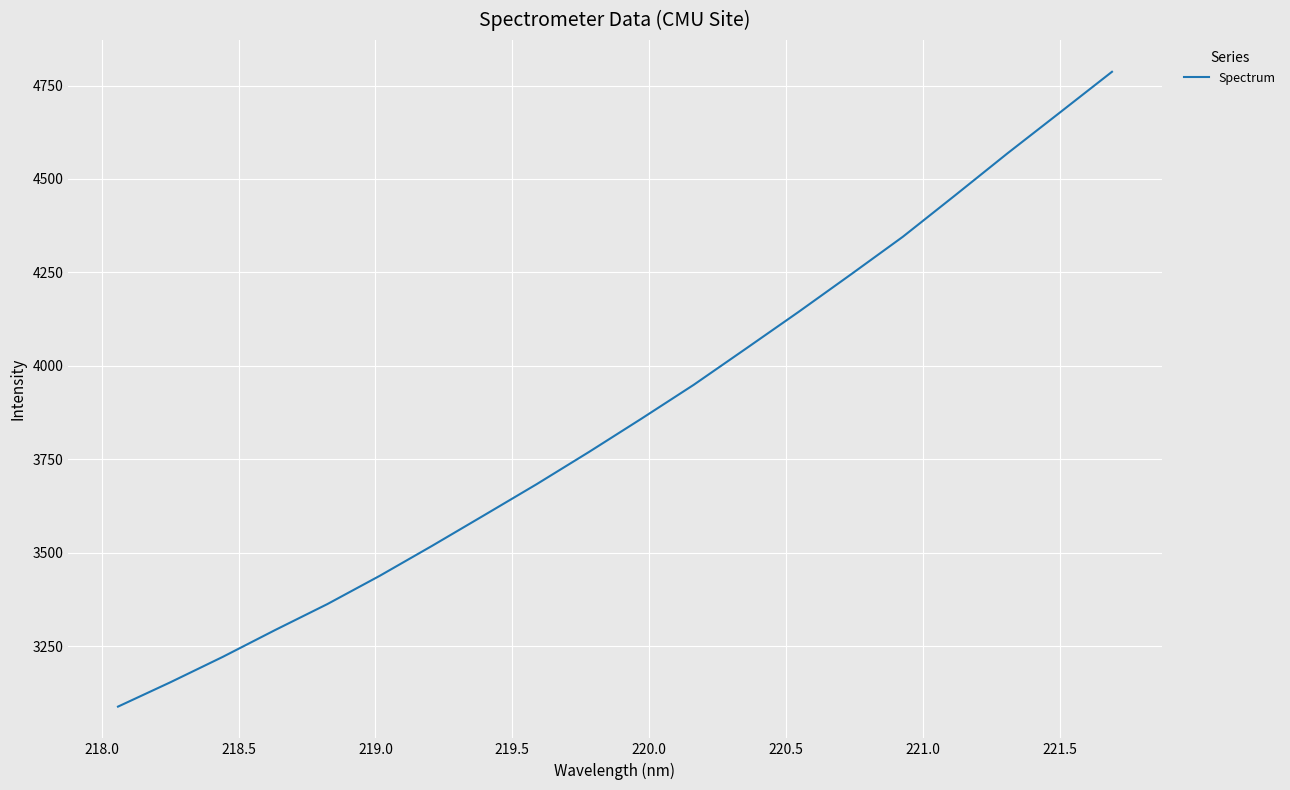

How many lines are shown in the chart?

1